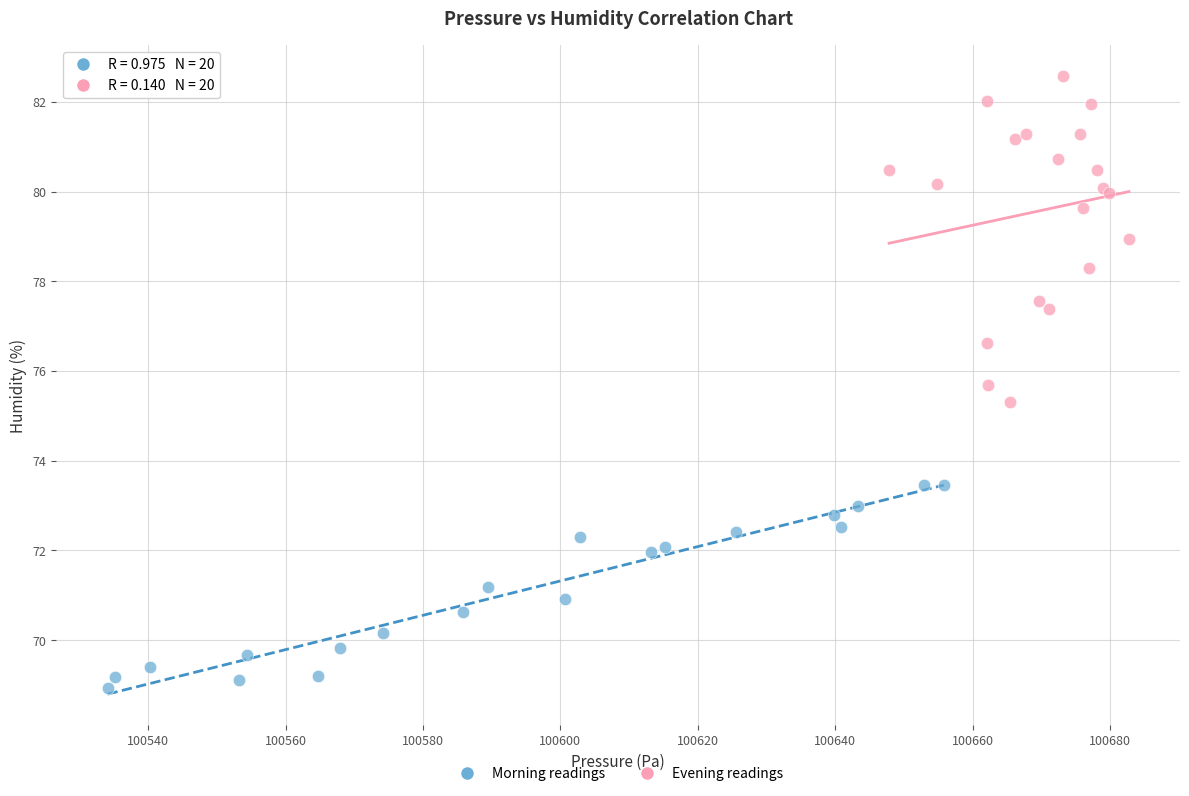

Which series reaches the maximum Y coordinate?

Evening readings